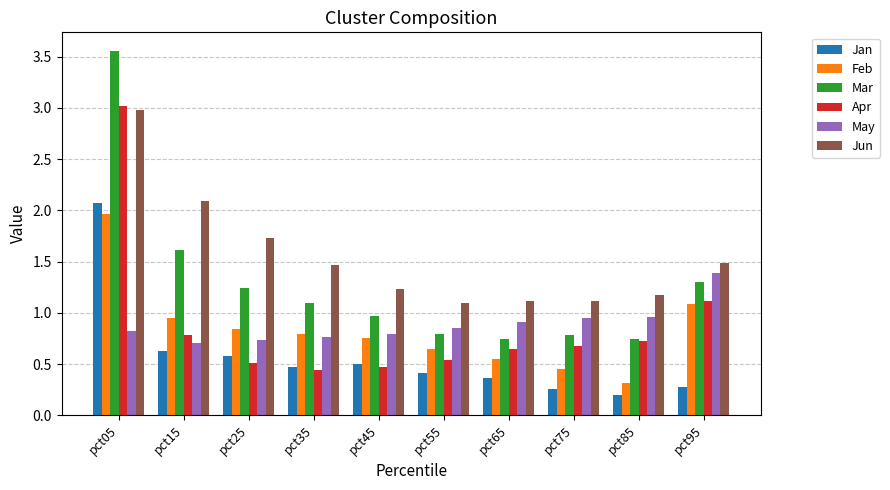

Does the chart contain stacked bars?

No